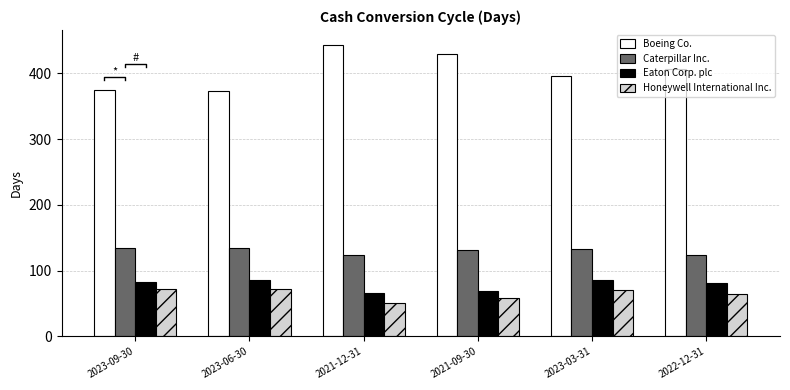

Are the bars horizontal?

No